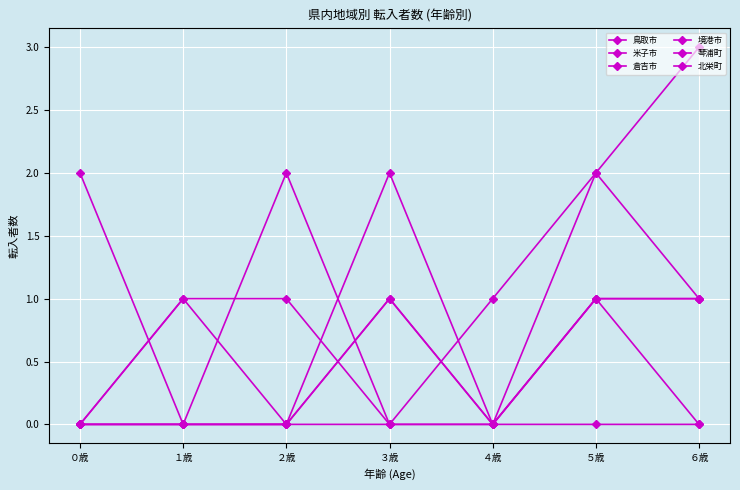

Is the value of 北栄町 at ４歳 greater than the value of 倉吉市 at ２歳?

No